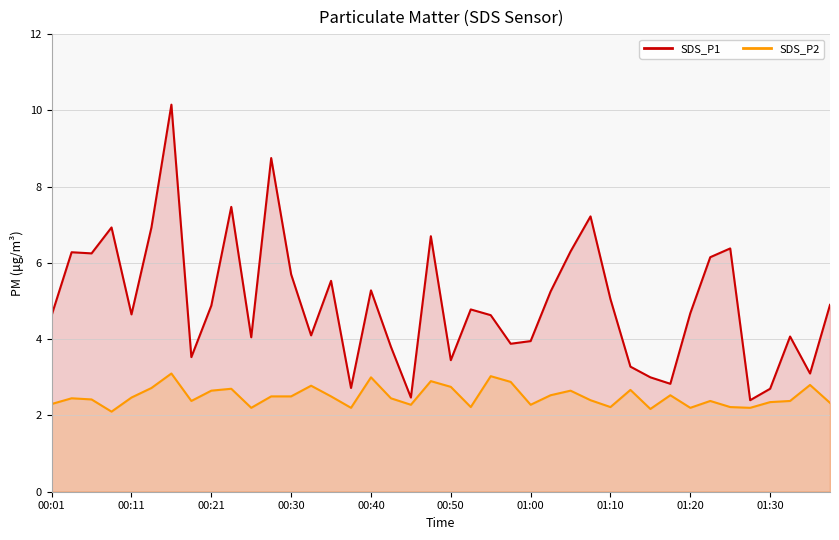

What is the total value across all series at 38?

5.9